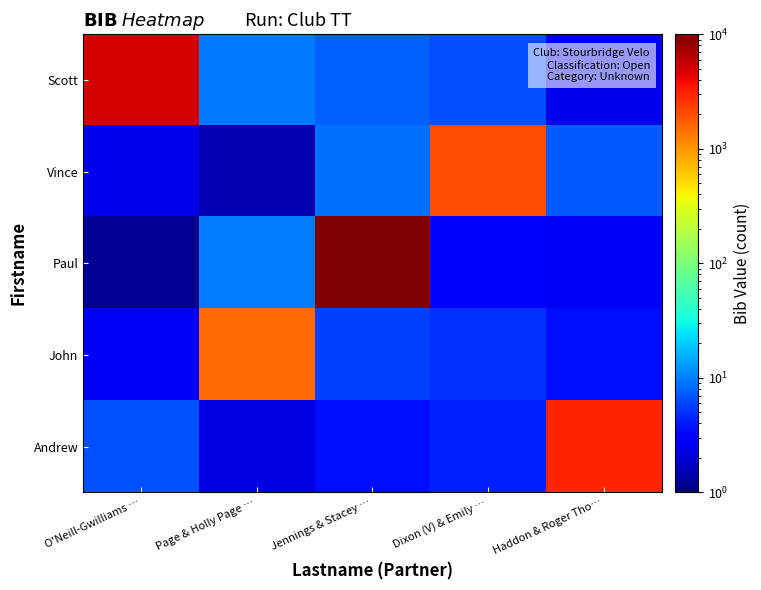

What is the spread (max minus min) of values at Haddon & Roger Tho…?

2997.6